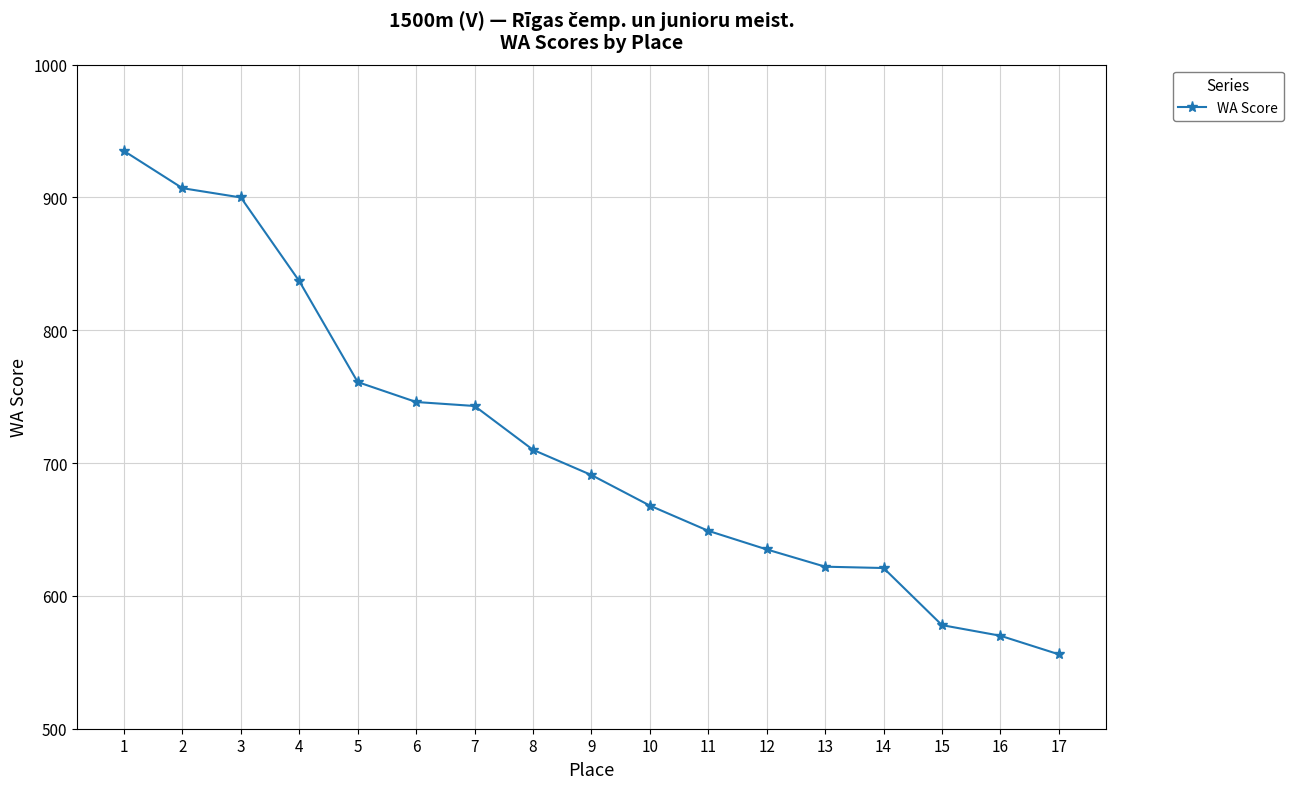

True or false: the data shows 1045 at 10.

False